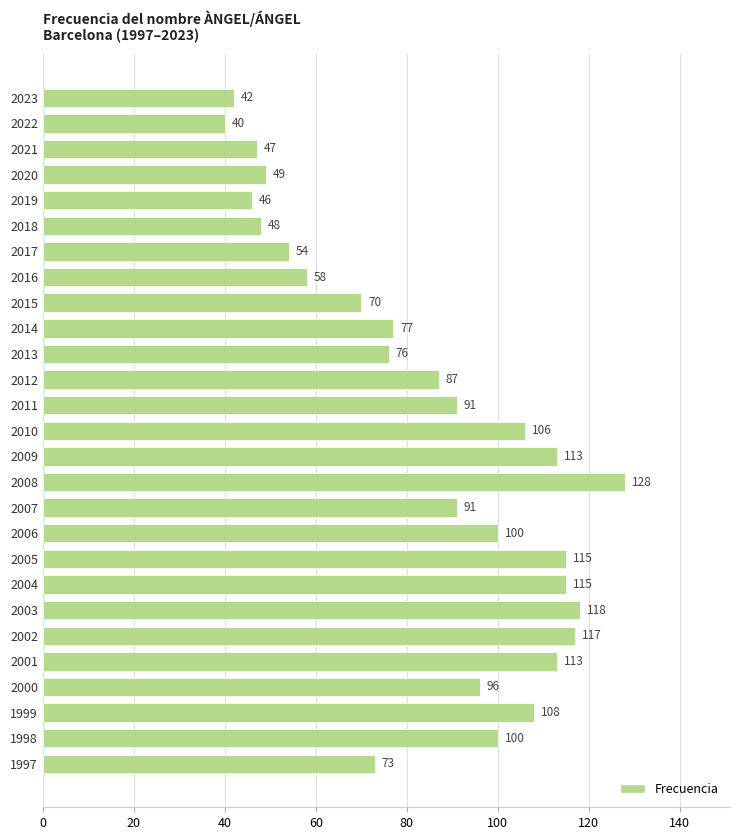

What is the change in value from 2017 to 2005?

+61